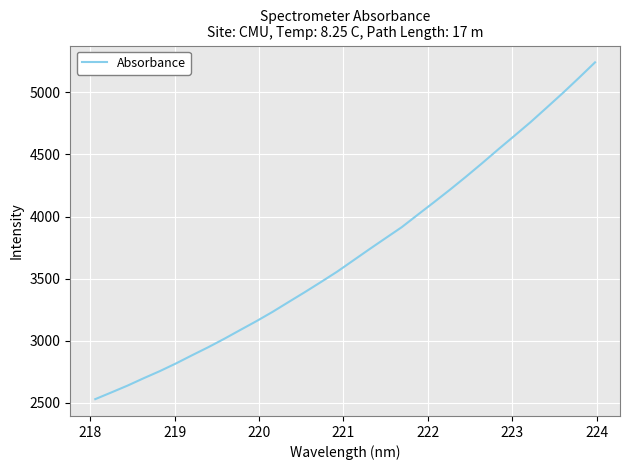

What is the smallest value displayed?

2528.3